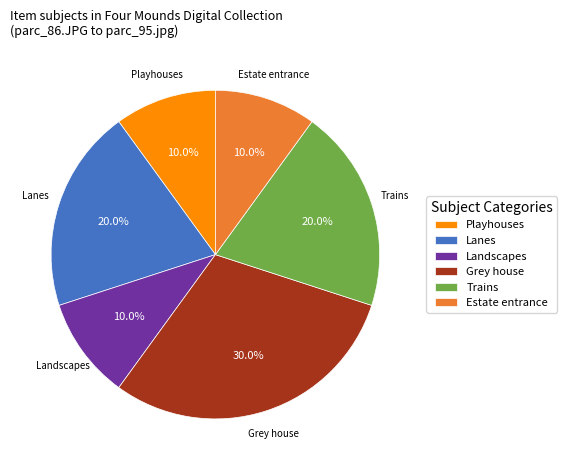

Which slice is the largest?

Grey house